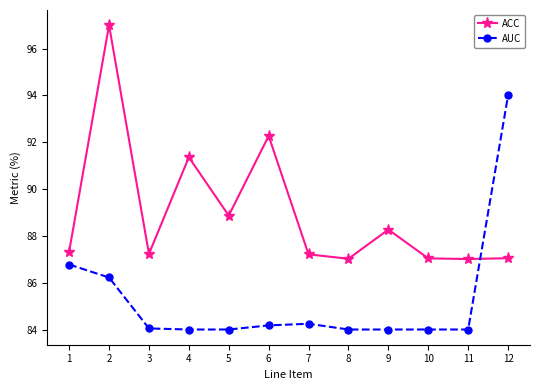

The AUC series shows 30.3 at 7. True or false?

False